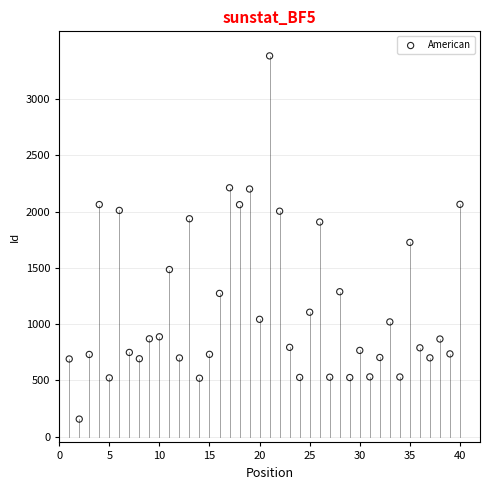

What Y value in the scatter plot is closest to 1769?

1726